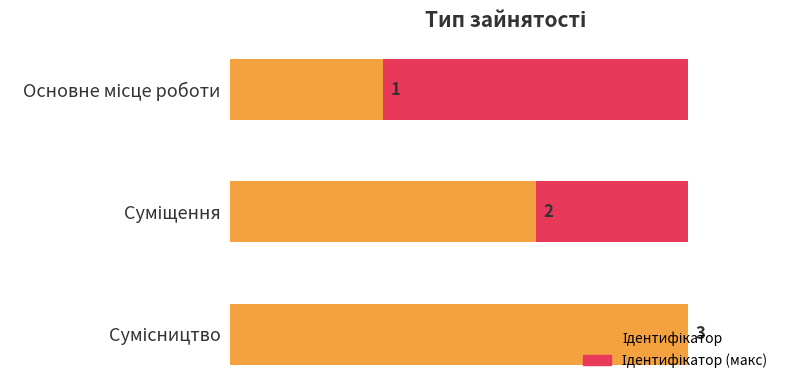

Where does the data first go above 2?

Сумісництво